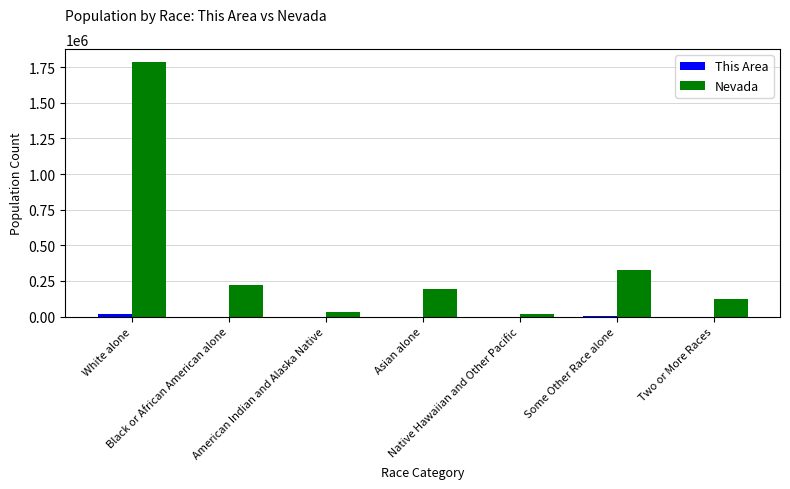

Which category has the highest value in the This Area series?

White alone